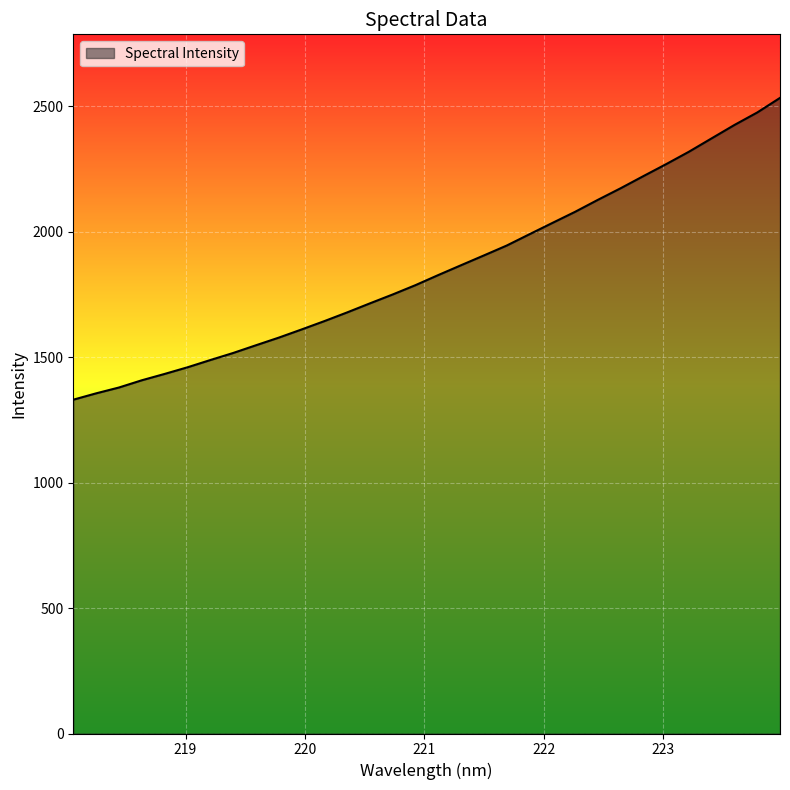

What is the difference between the maximum and minimum values?

1202.9